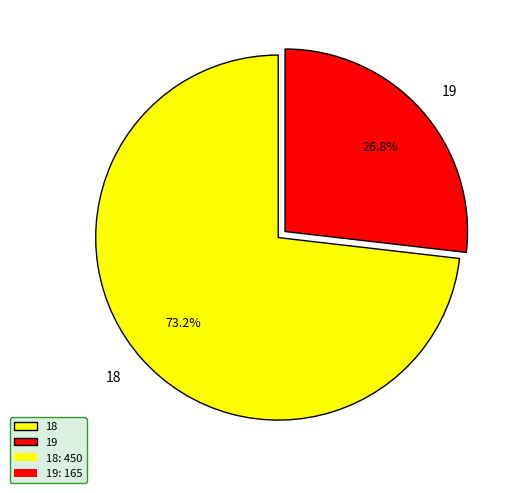

The 18 slice represents 88% of the pie. True or false?

False